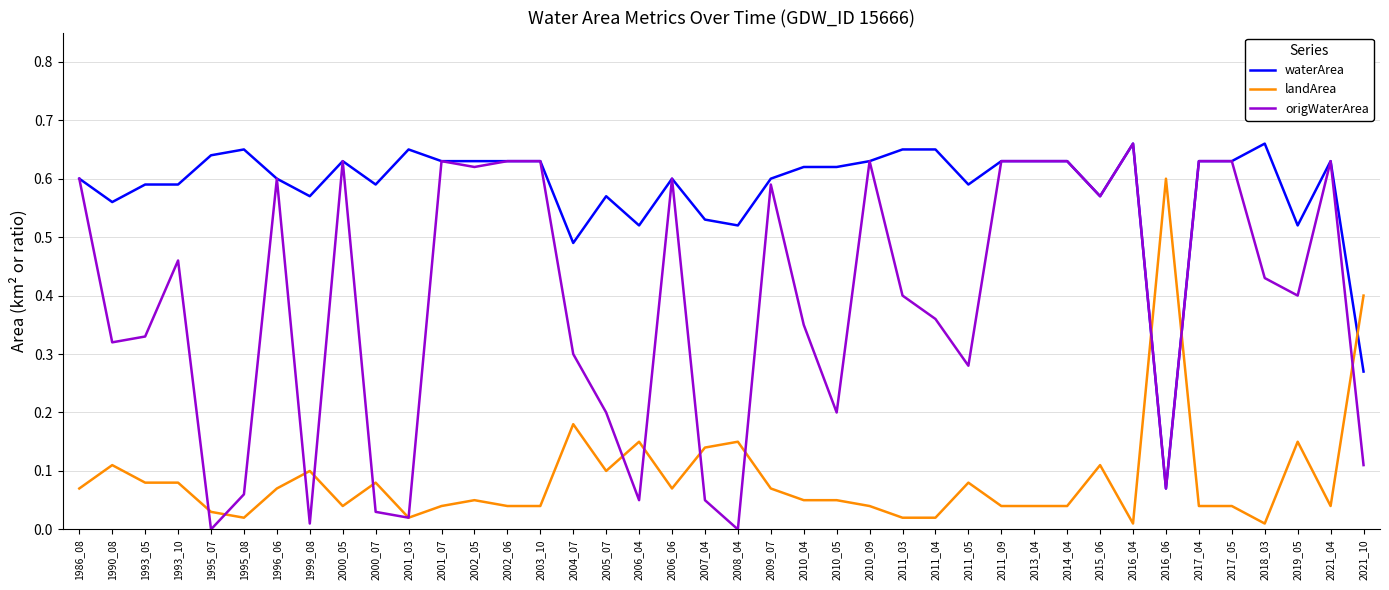

True or false: waterArea and landArea cross at least once.

True